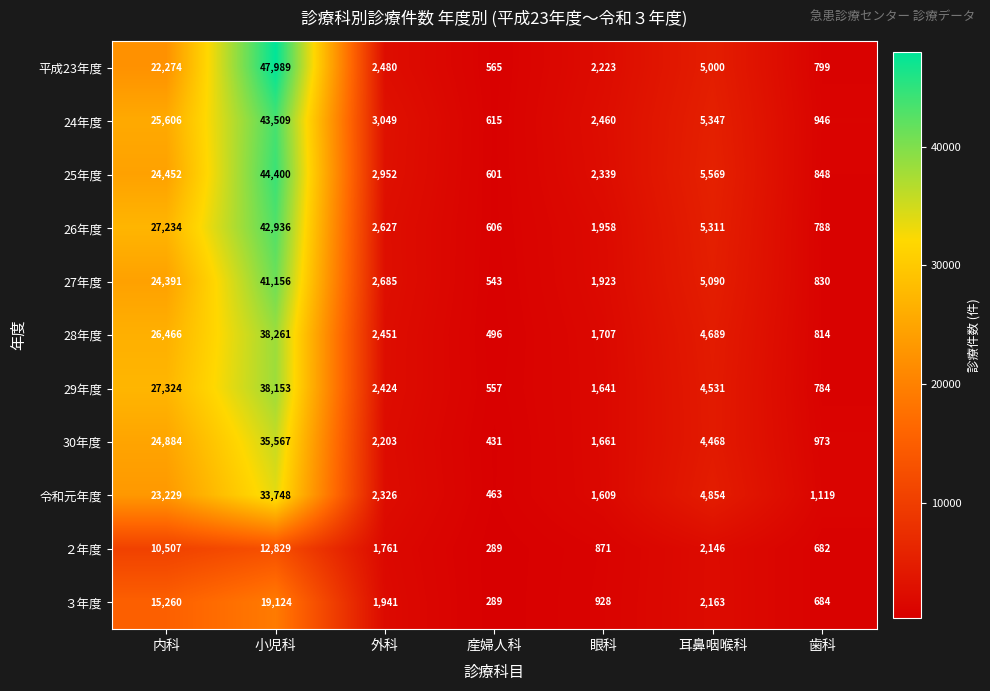

At which label does 30年度 reach its minimum?

産婦人科